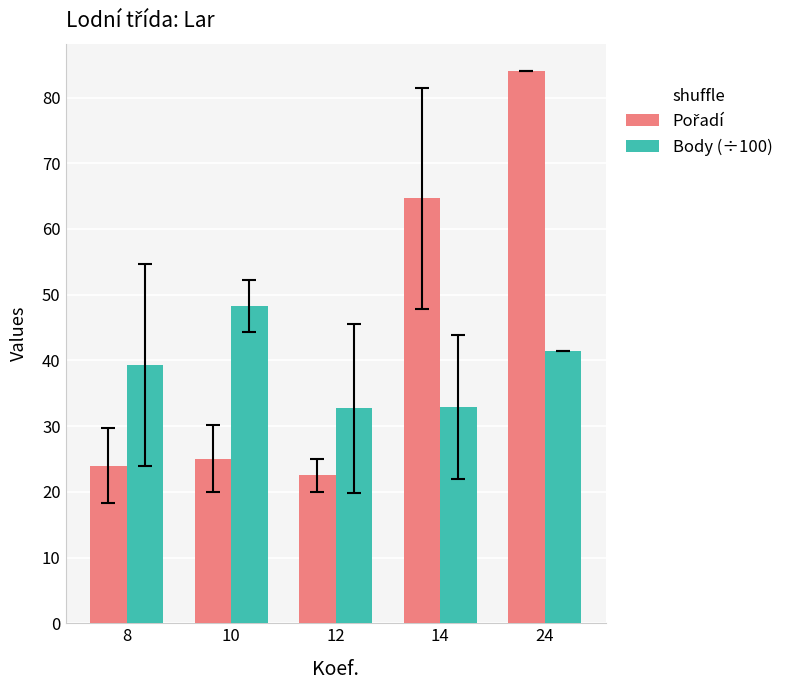

Between 8 and 10, which series saw the biggest shift?

Body (÷100)